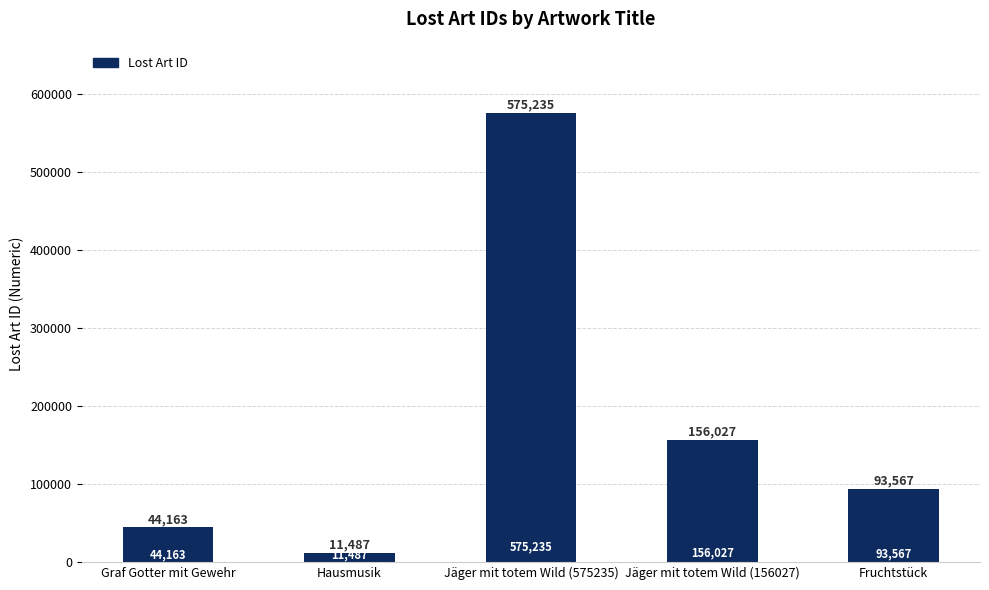

What is the difference between the second highest and minimum values?

144540